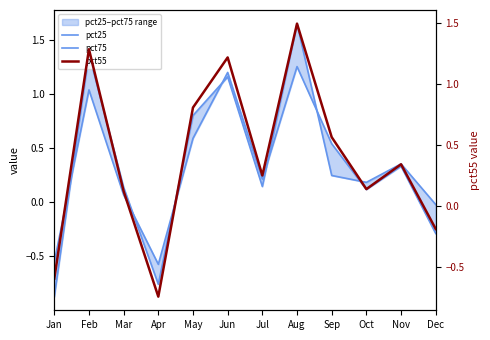

What is the value of the pct75 point at the 3rd from the left?

0.1